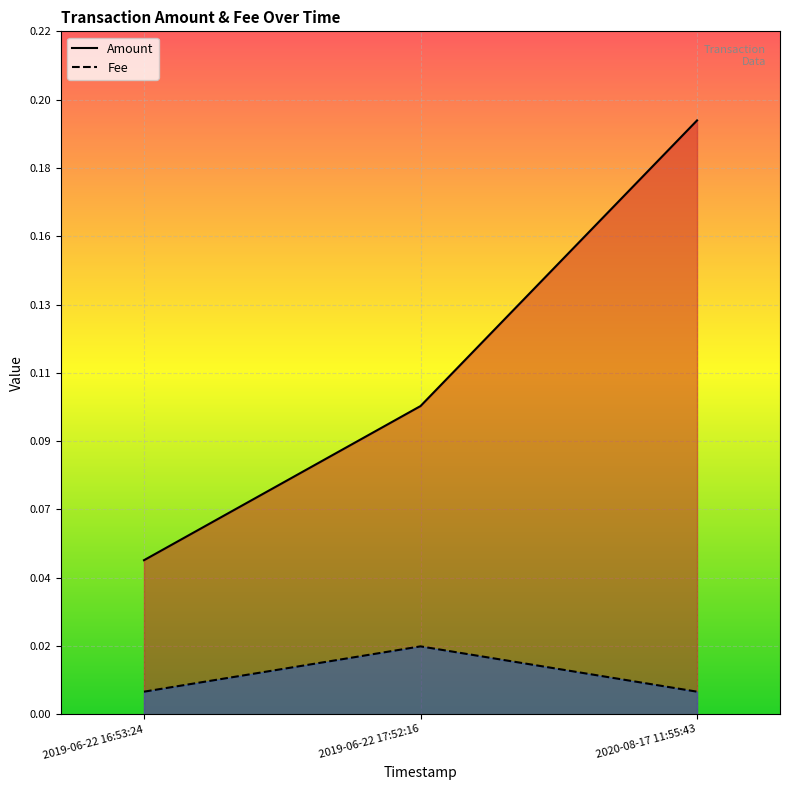

At which category is the sum across all series the highest?

2020-08-17 11:55:43